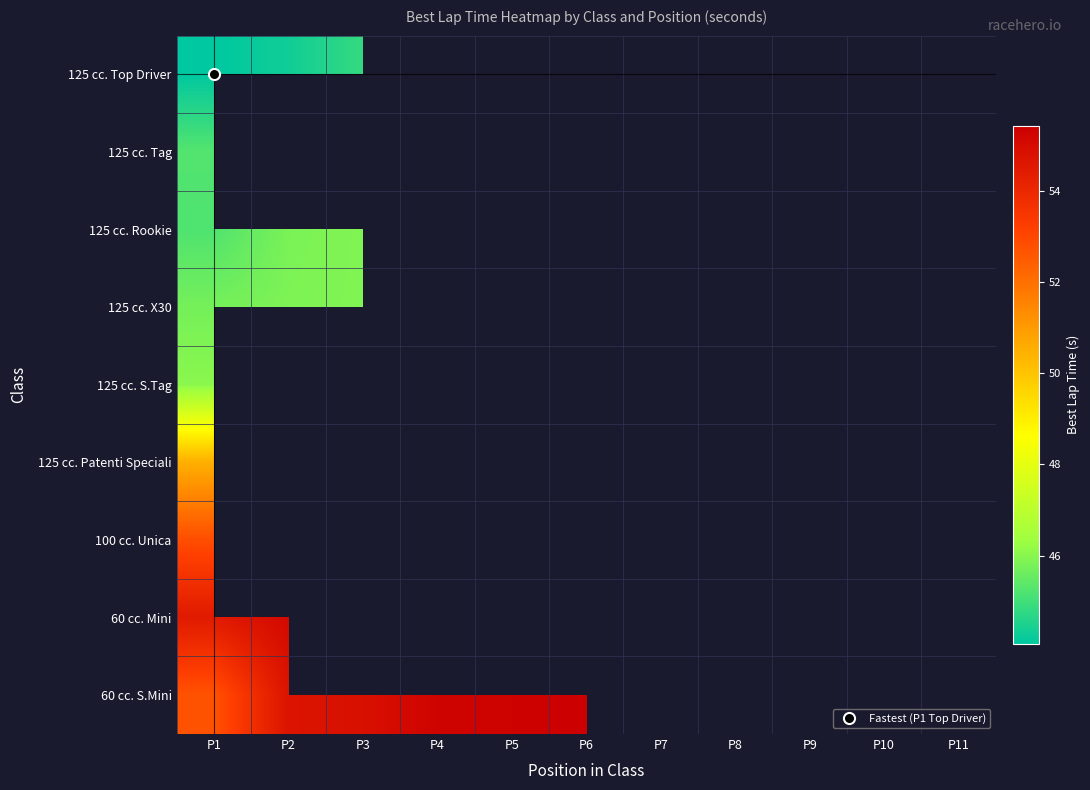

What is the lowest value of the 125 cc. Patenti Speciali series?

50.5